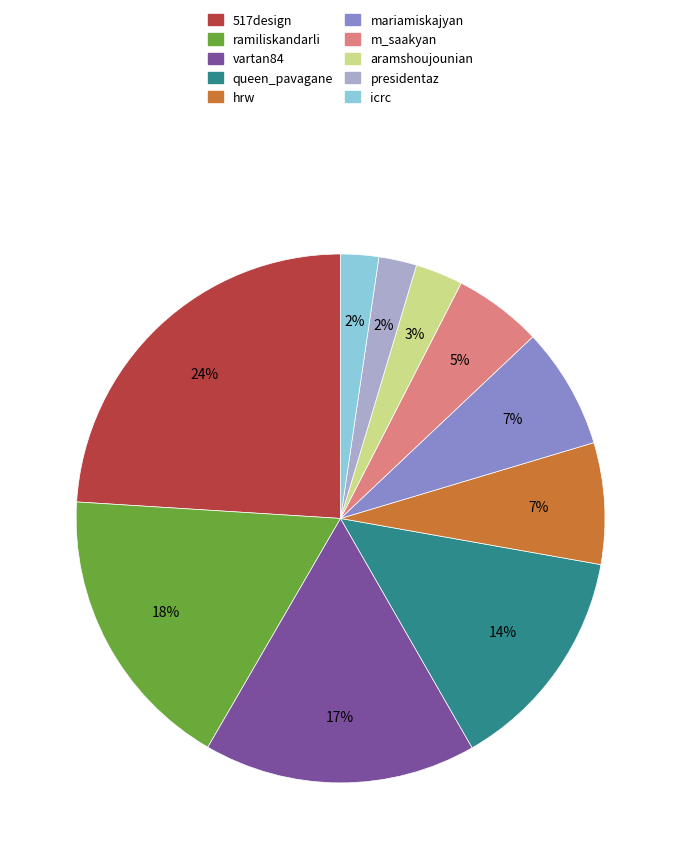

To the nearest percent, what percentage of the pie is mariamiskajyan?

7%